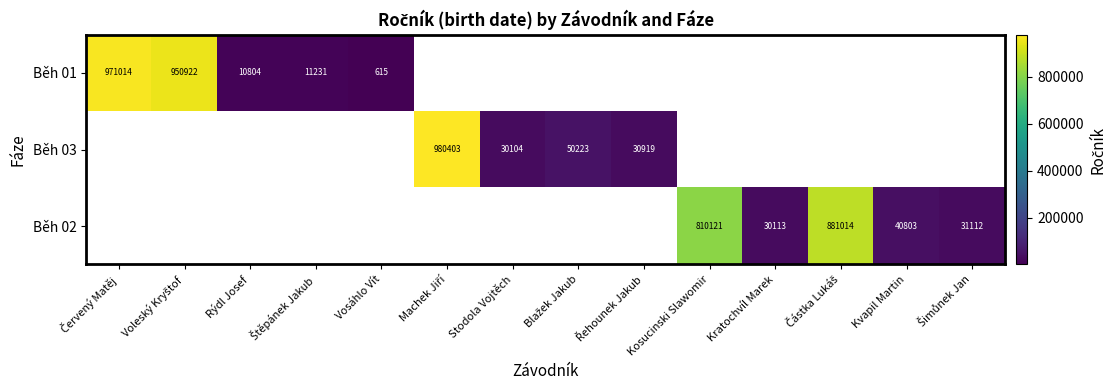

At which category does the chart reach its minimum across all series?

Vosáhlo Vít